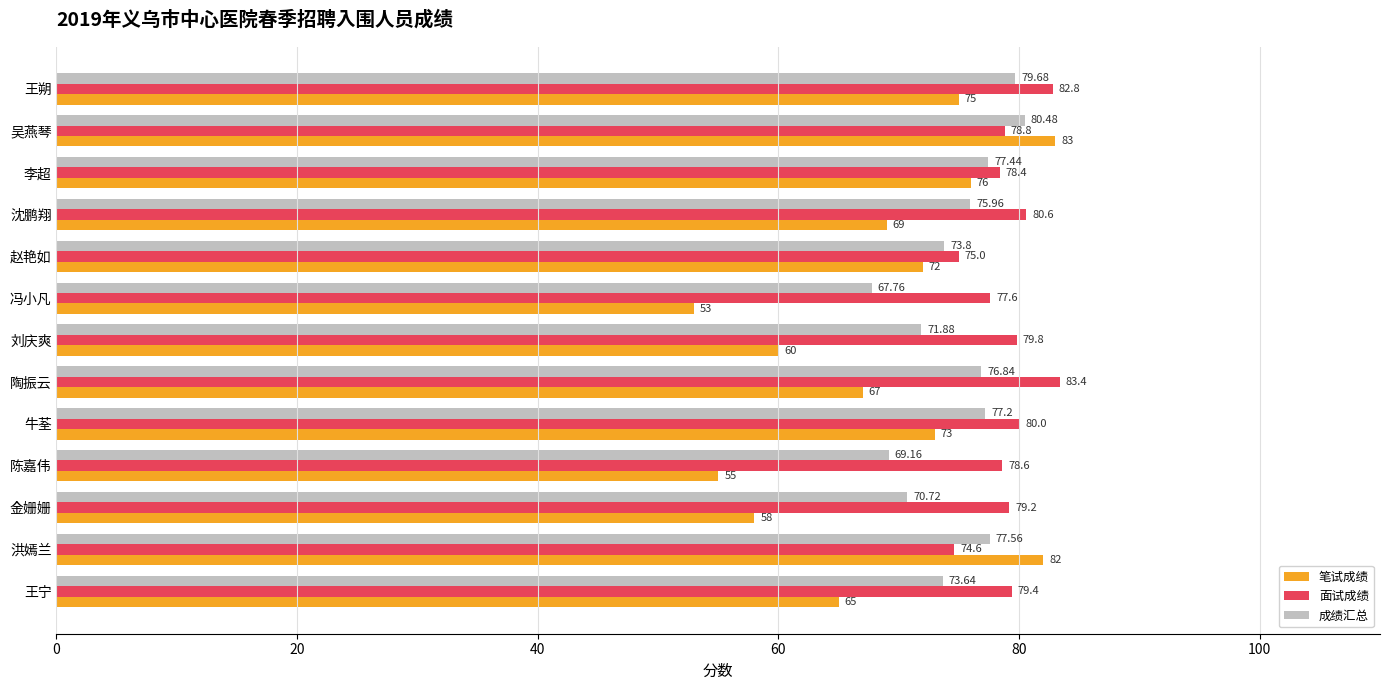

Which series has the widest spread of values?

笔试成绩